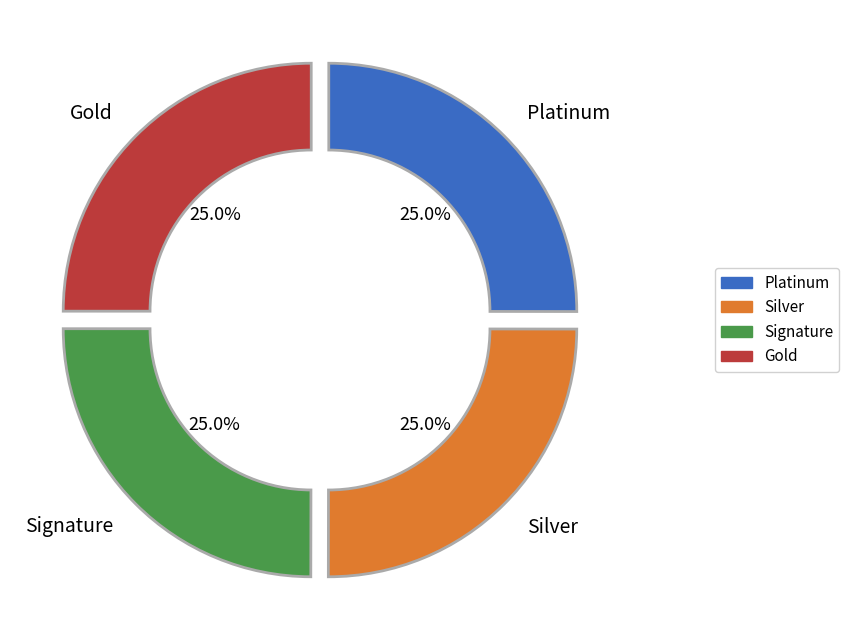

Is there any slice that represents more than half of the pie?

No